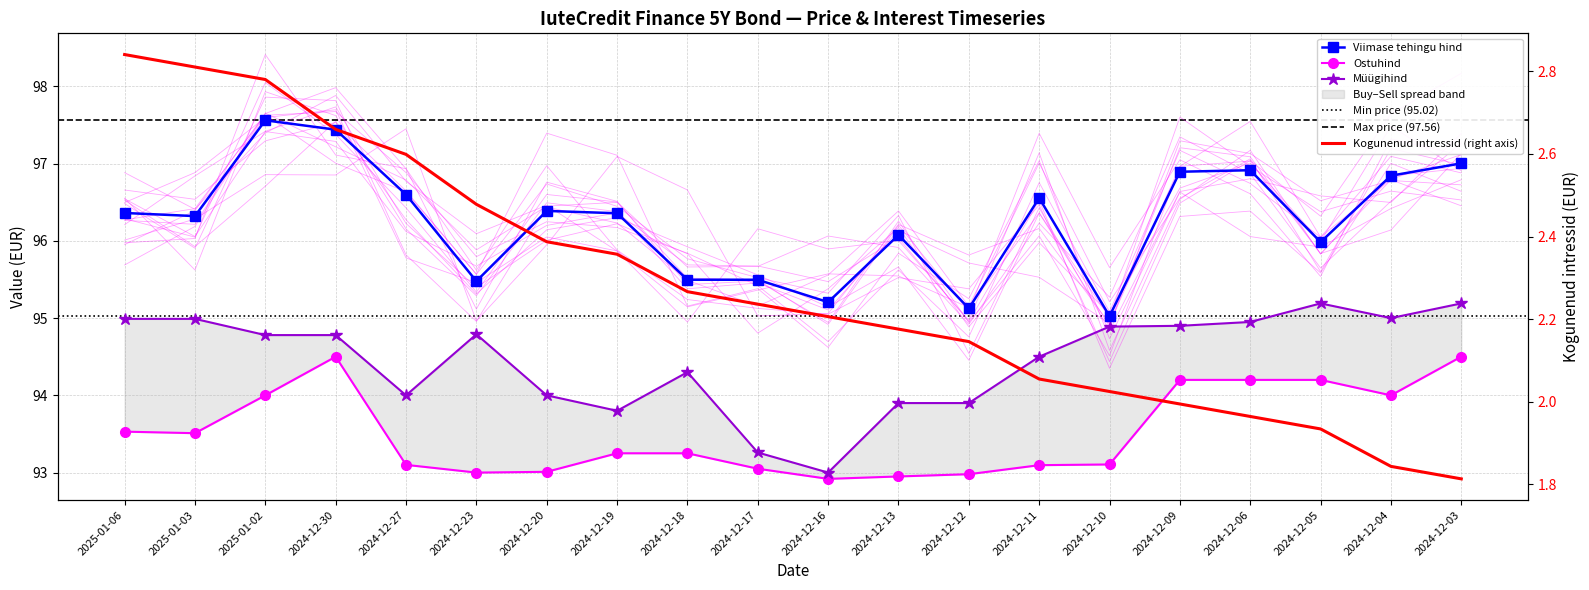

How many data points in Kogunenud intressid are less than 2?

5